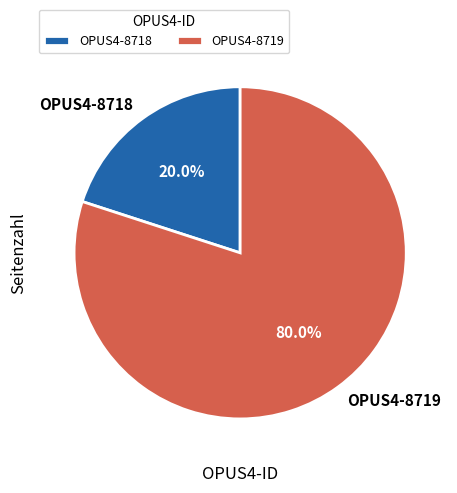

Which has a higher value, OPUS4-8718 or OPUS4-8719?

OPUS4-8719